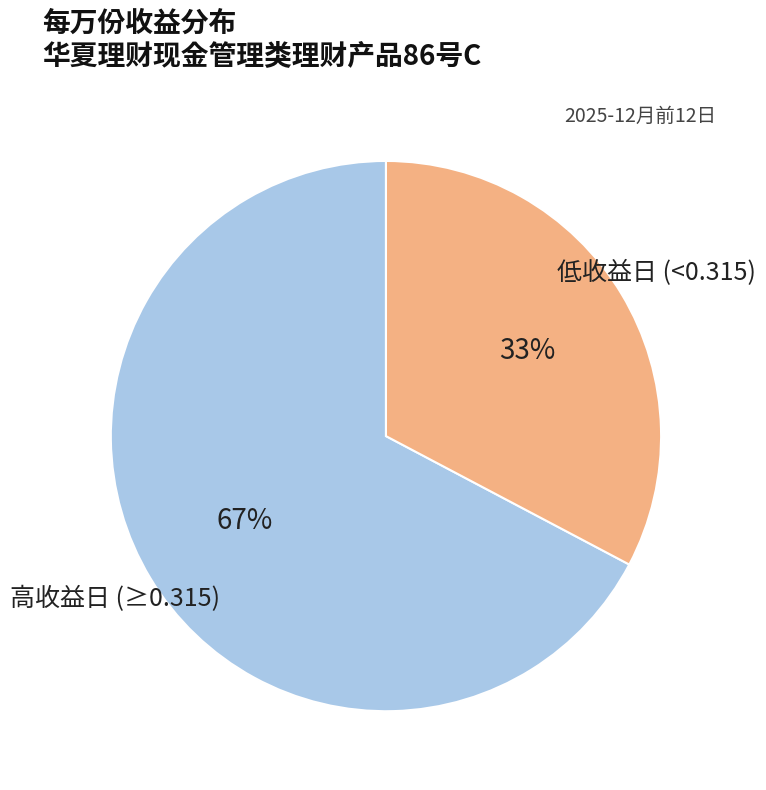

How many slices are in this pie chart?

2